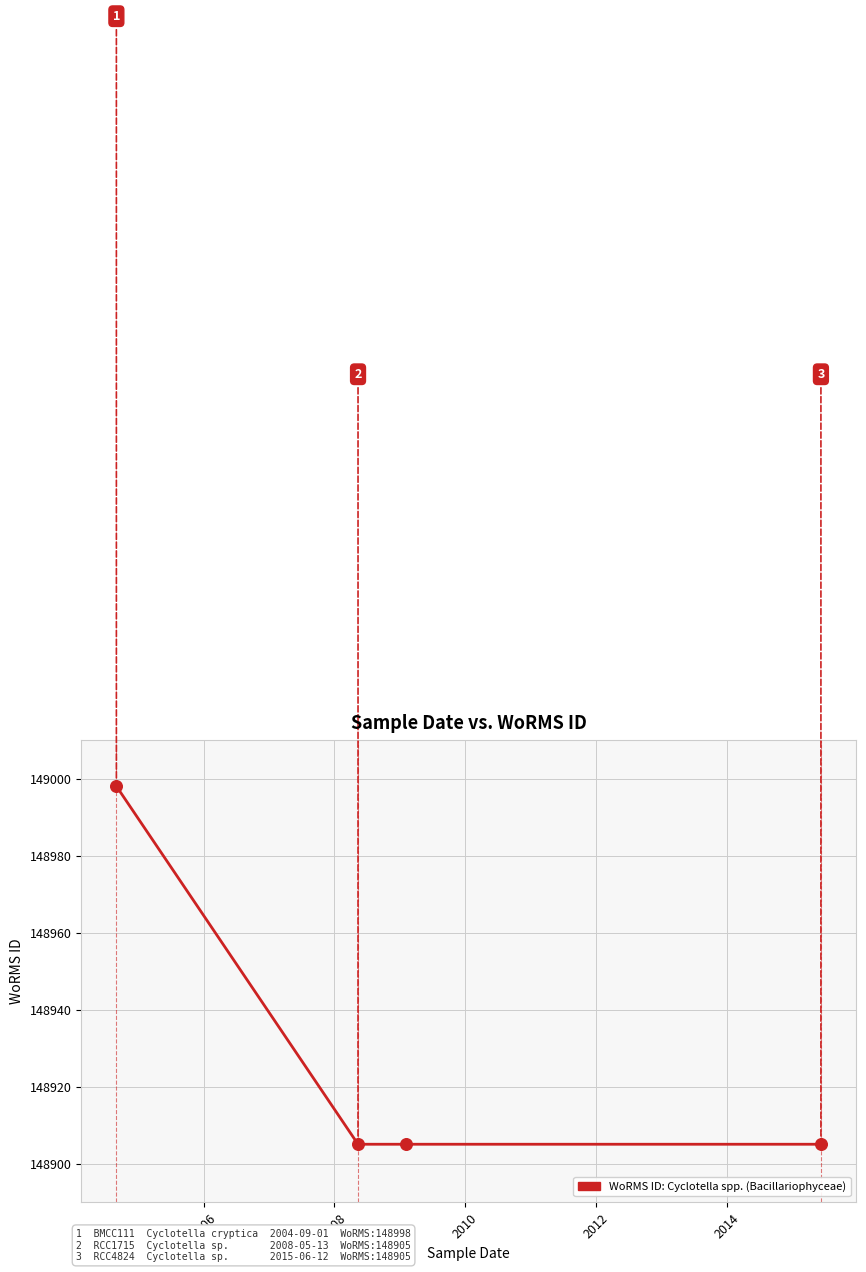

What is the difference between the maximum and second lowest values?

93